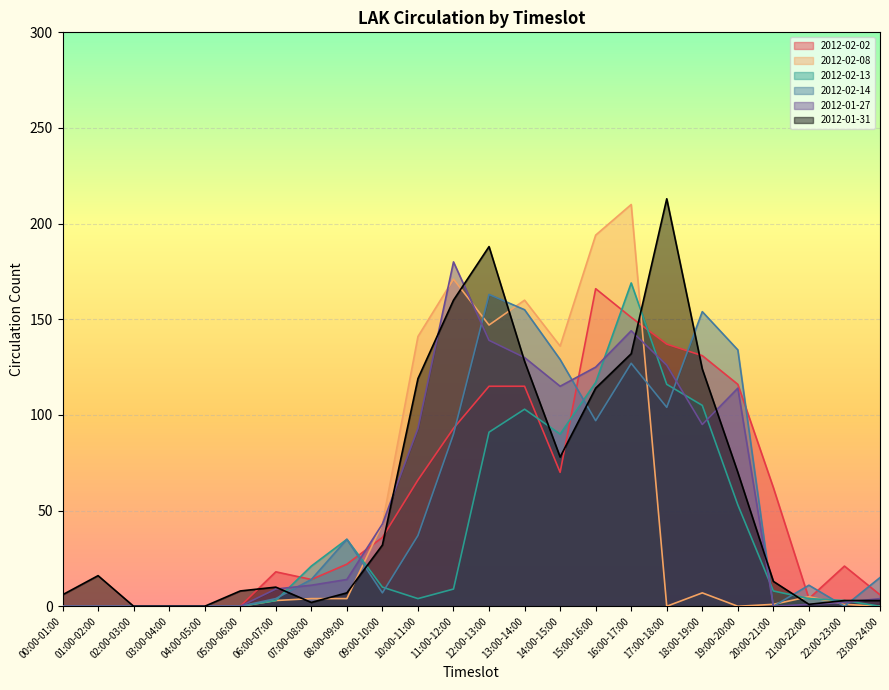

At how many categories does at least one series exceed 103?

10